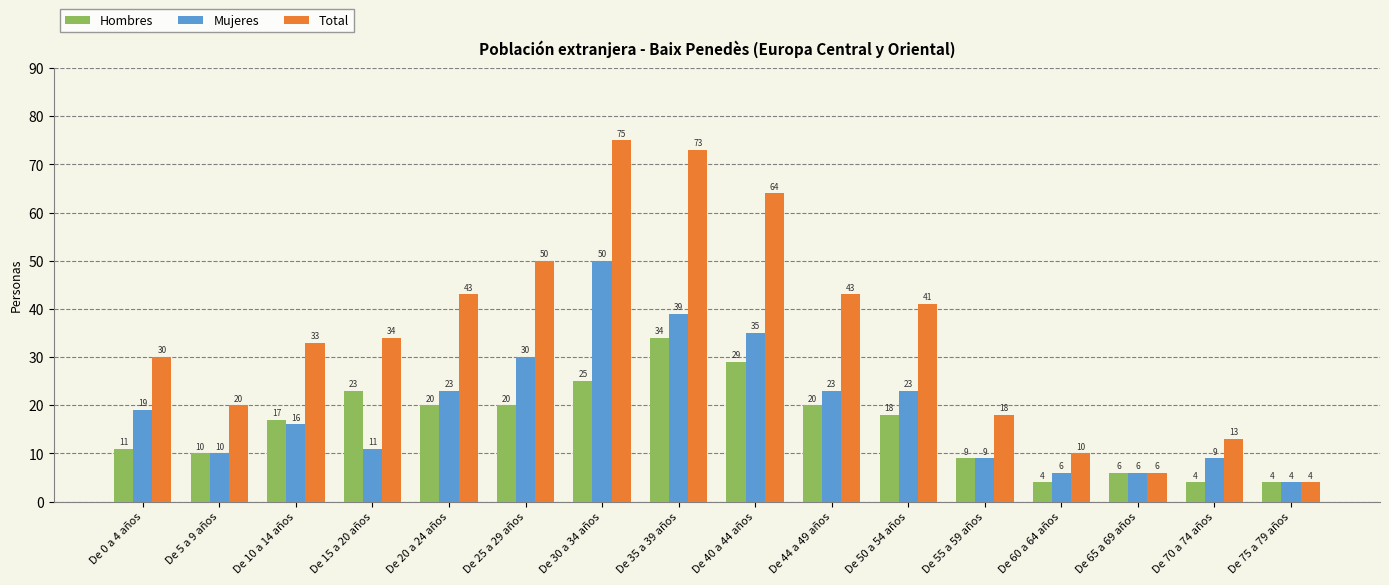

Reading left to right, transcribe all the data shown in this chart.

Hombres: 11	10	17	23	20	20	25	34	29	20	18	9	4	6	4	4
Mujeres: 19	10	16	11	23	30	50	39	35	23	23	9	6	6	9	4
Total: 30	20	33	34	43	50	75	73	64	43	41	18	10	6	13	4